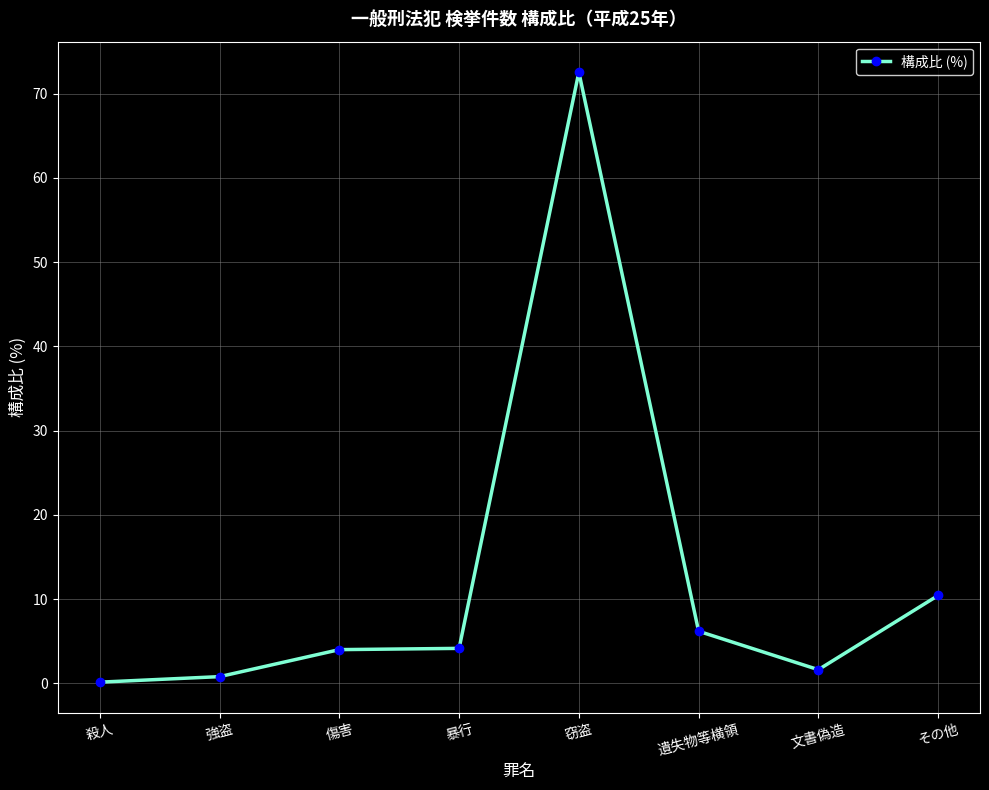

Where is the data nearest to the value 36?

その他